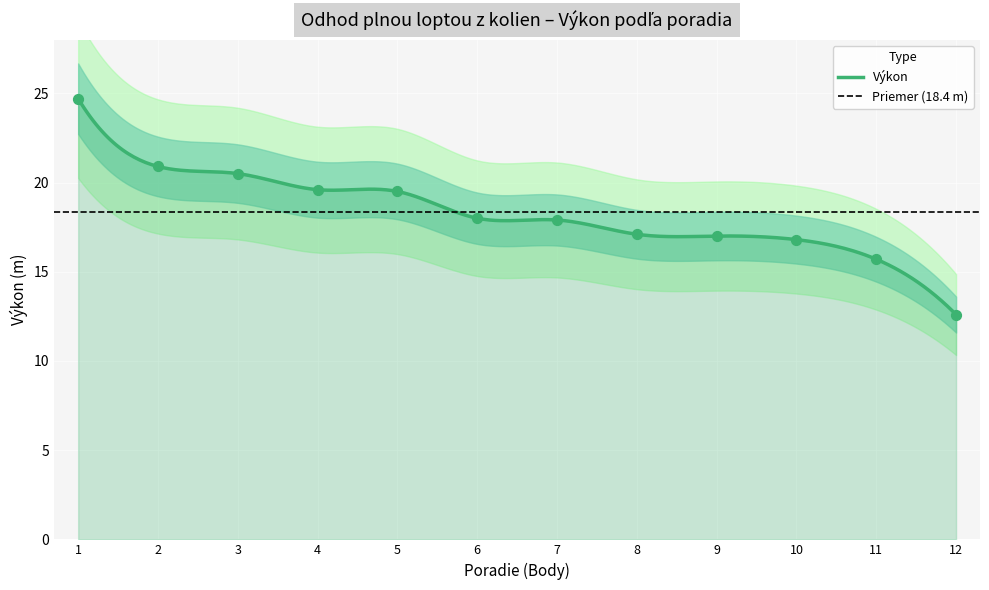

What is the change in value from 8 to 11?

-1.4